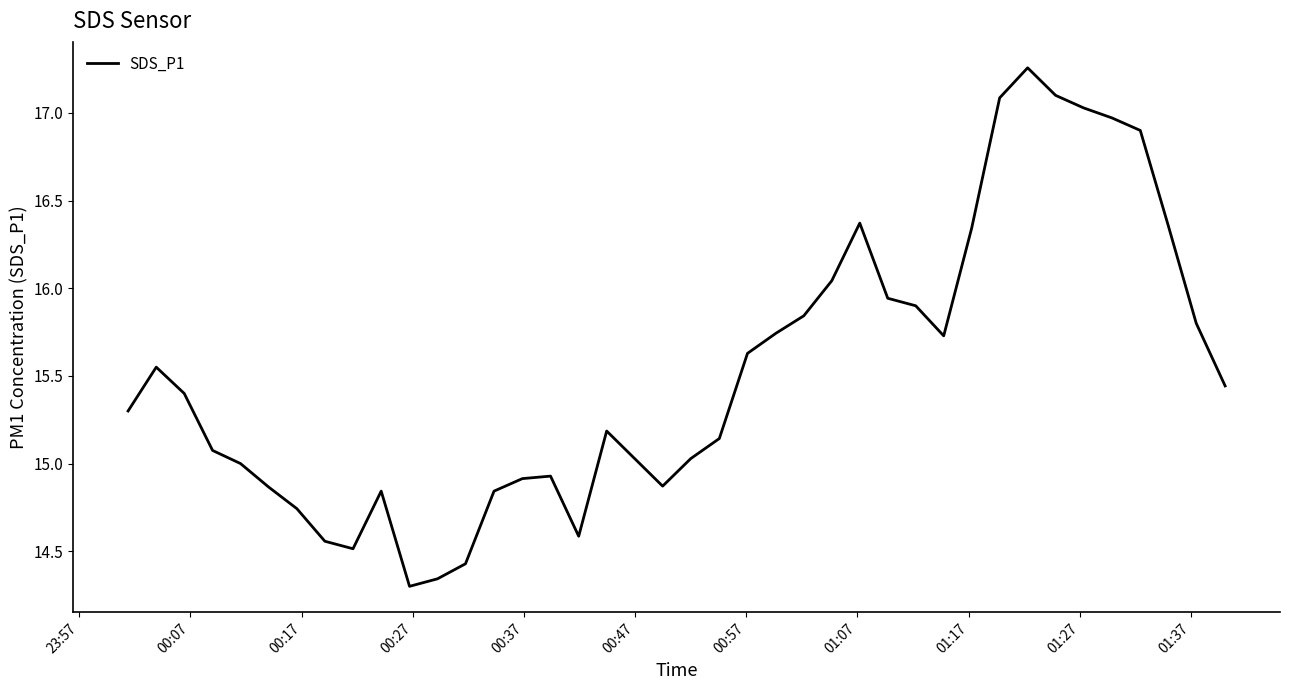

What is the difference between the maximum and minimum values?

3.0